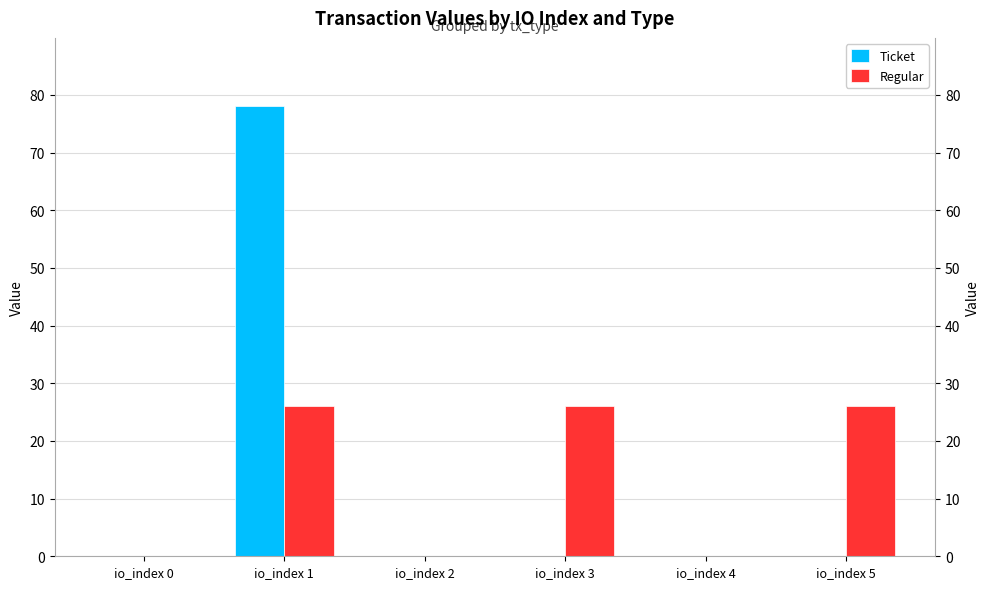

Is it true that Regular equals 26.1 at io_index 1?

True